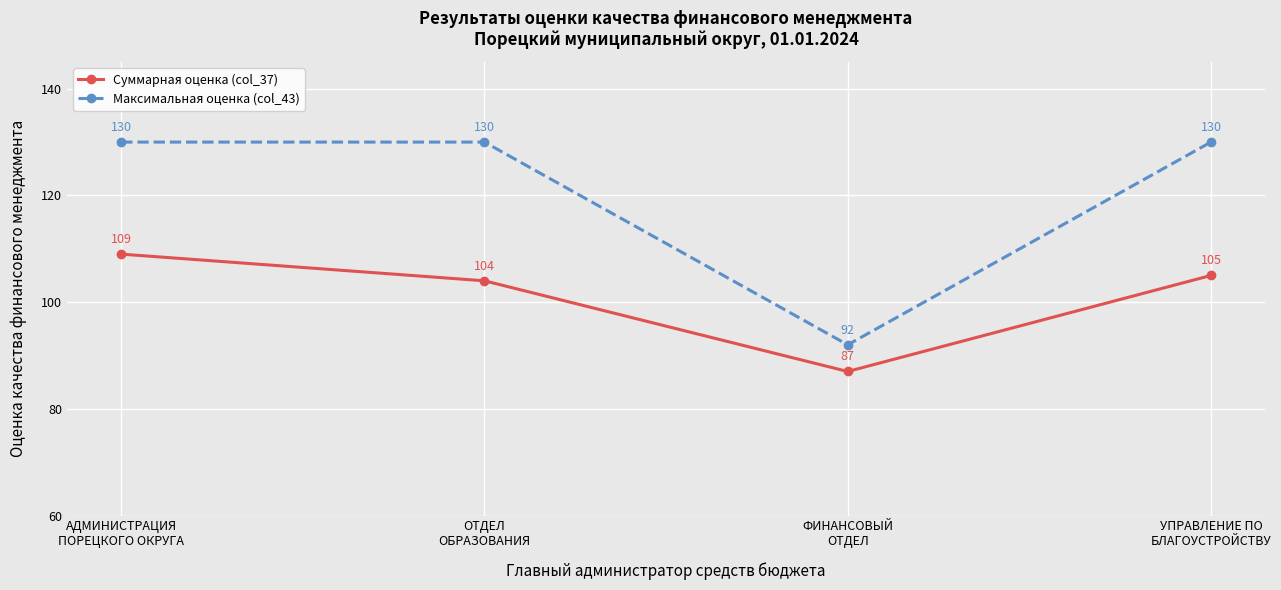

True or false: Суммарная оценка (col_37) has more than 1 interior local peaks.

False